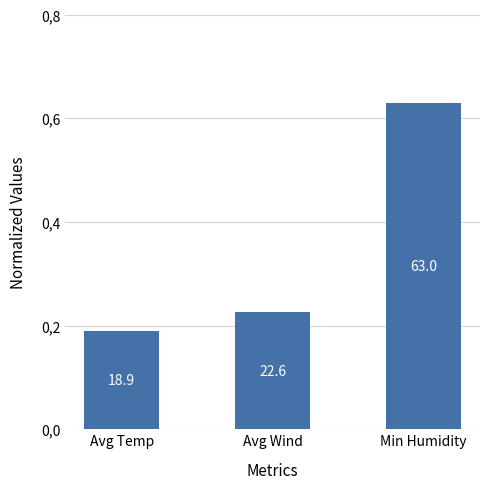

Rank the categories by value from highest to lowest.

Min Humidity, Avg Wind, Avg Temp